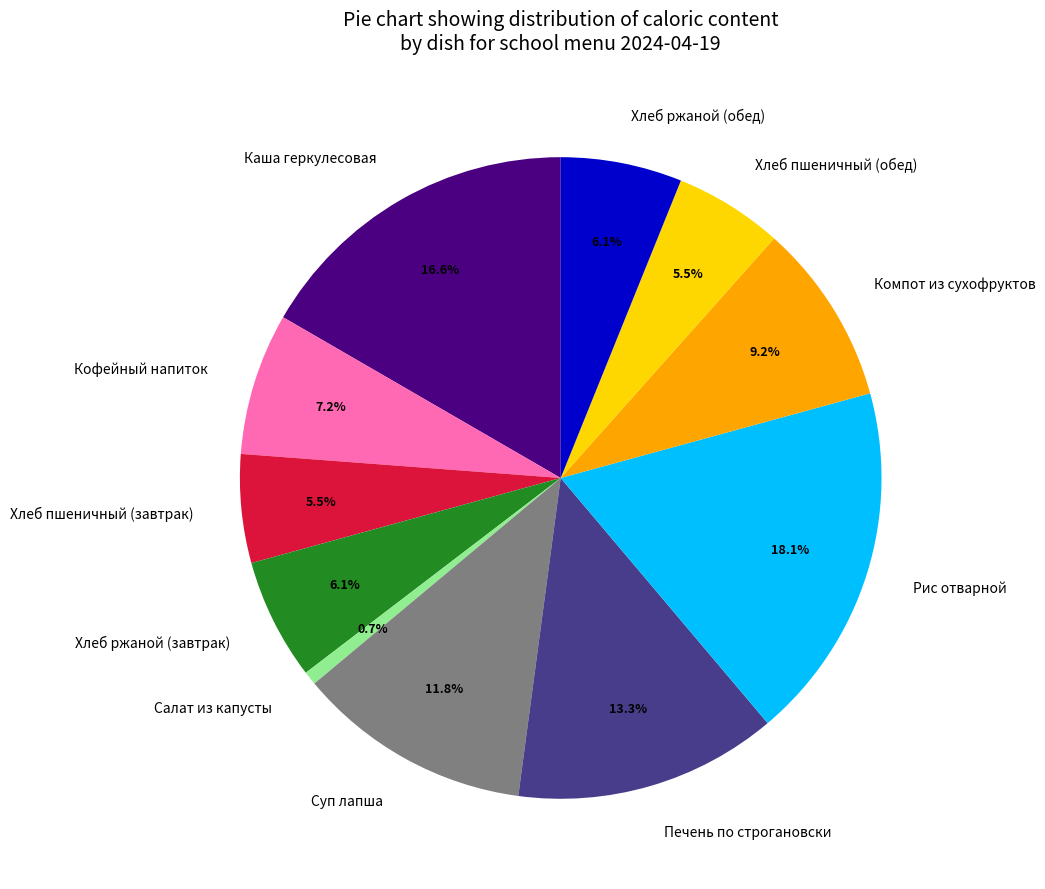

What is the ratio of the value at Рис отварной to the value at Компот из сухофруктов?

2.0